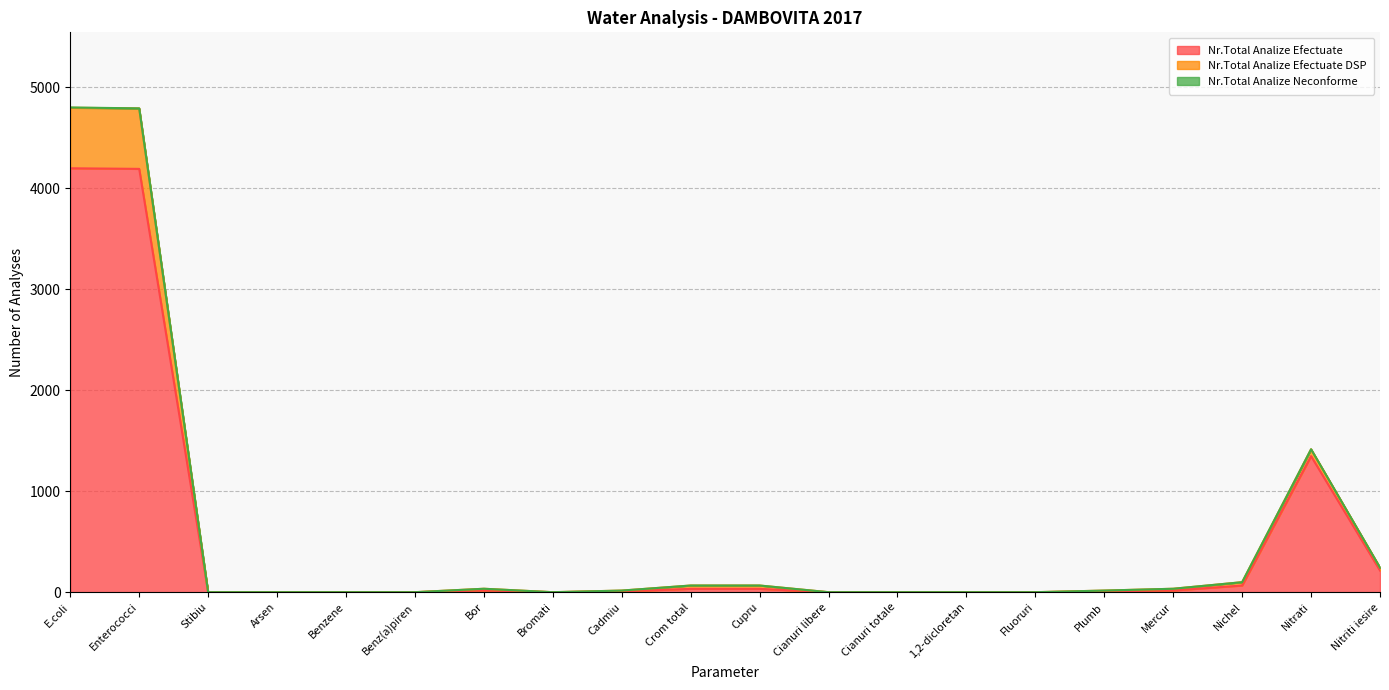

How many lines are shown in the chart?

3